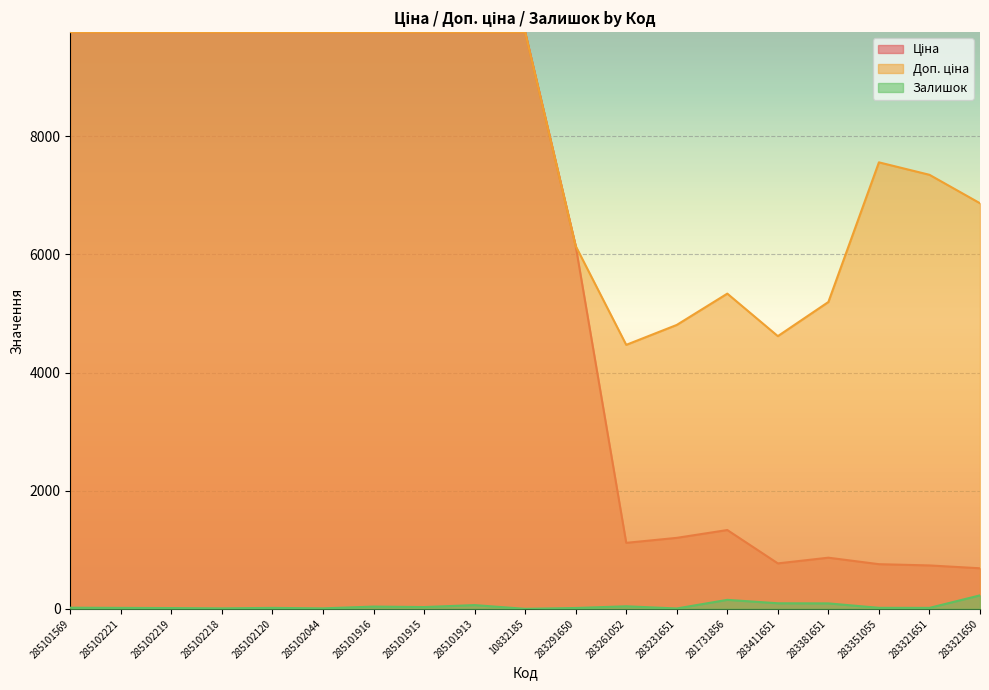

Read the Залишок value at 285102219.

13.0